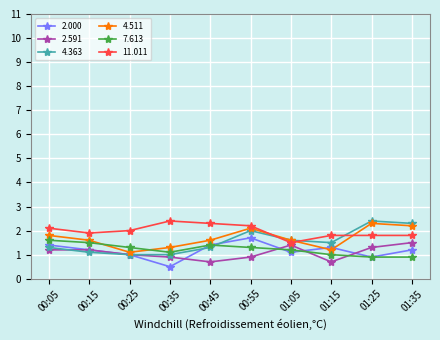

True or false: 11.011 has more than 2 points higher than both neighbors.

False